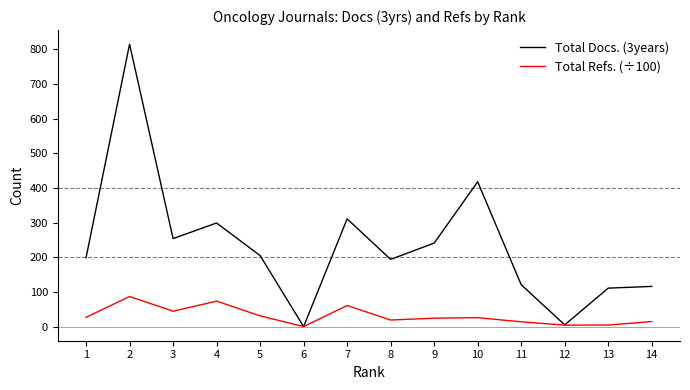

At which category is the sum across all series the highest?

2